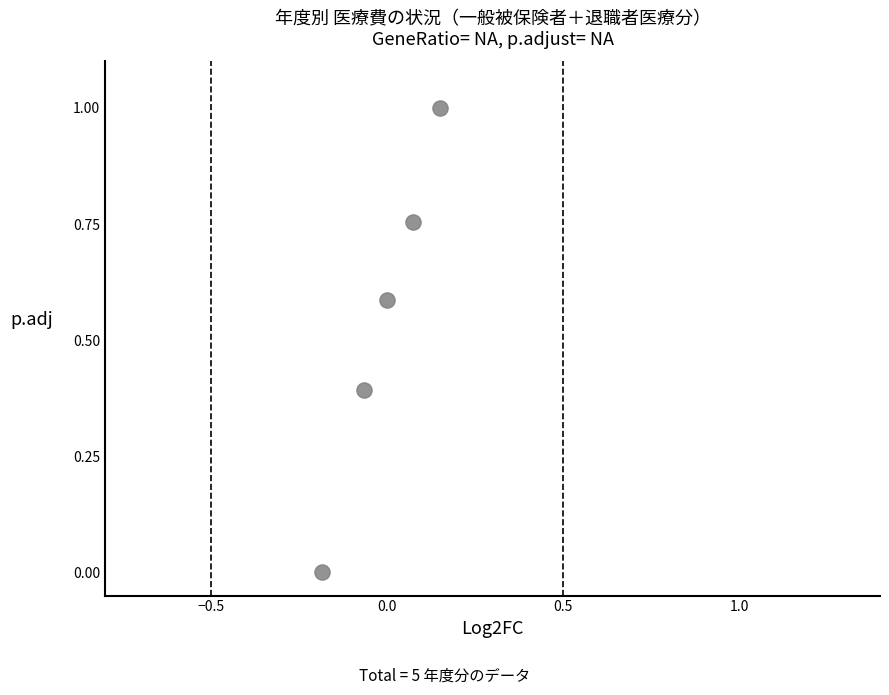

What is the range of X values (max minus min)?

0.3